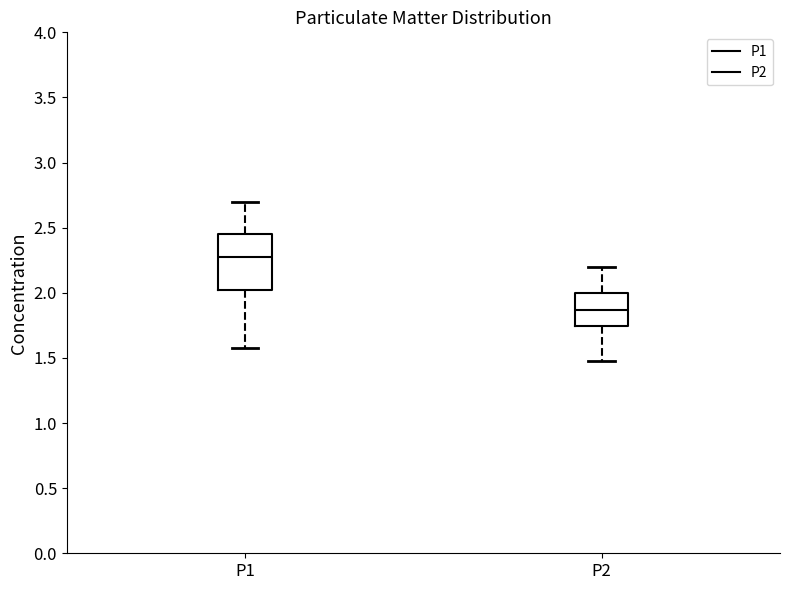

Reading left to right, transcribe this box plot: for each box, give where its median line is, the range the box spans, and where its two whiskers end, as read against the y-axis. The values are not printed on the chart, so give them approximately, as read against the axis.

P1: median 2.30, box 2.00 to 2.45, whiskers 1.60 to 2.70
P2: median 1.85, box 1.75 to 2.00, whiskers 1.50 to 2.20